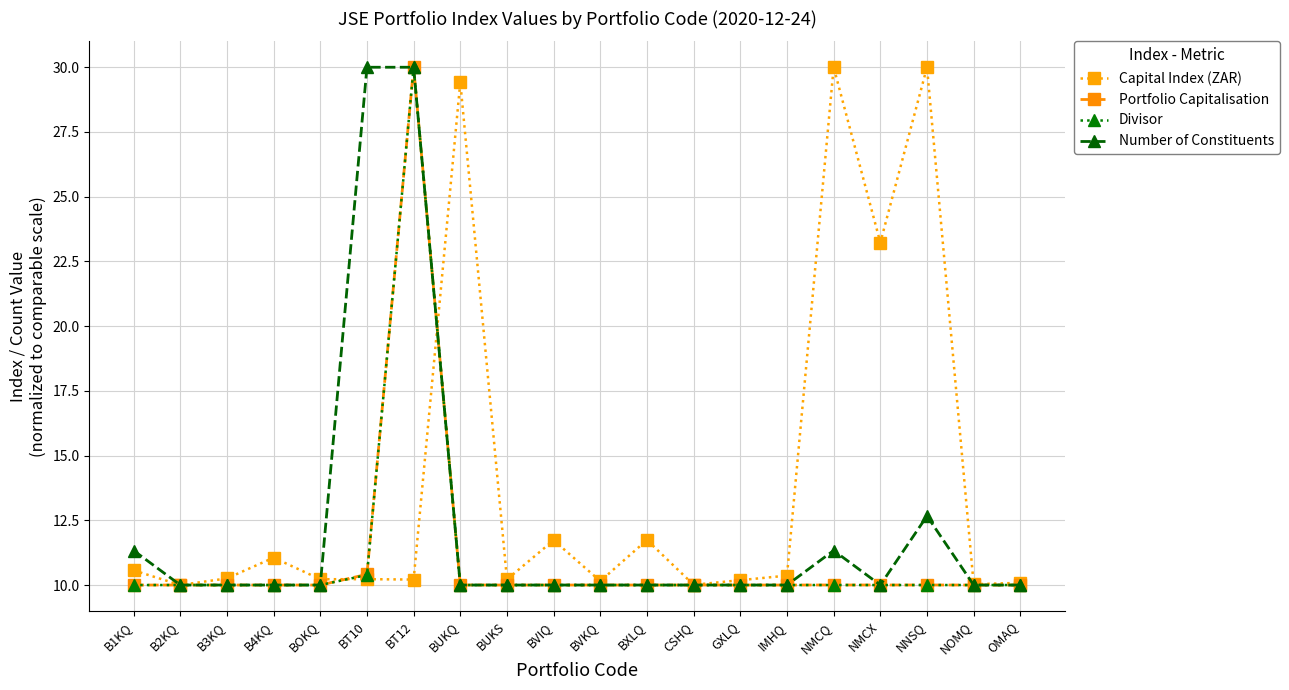

What is the value of the Portfolio Capitalisation point at the 8th from the left?

10.0